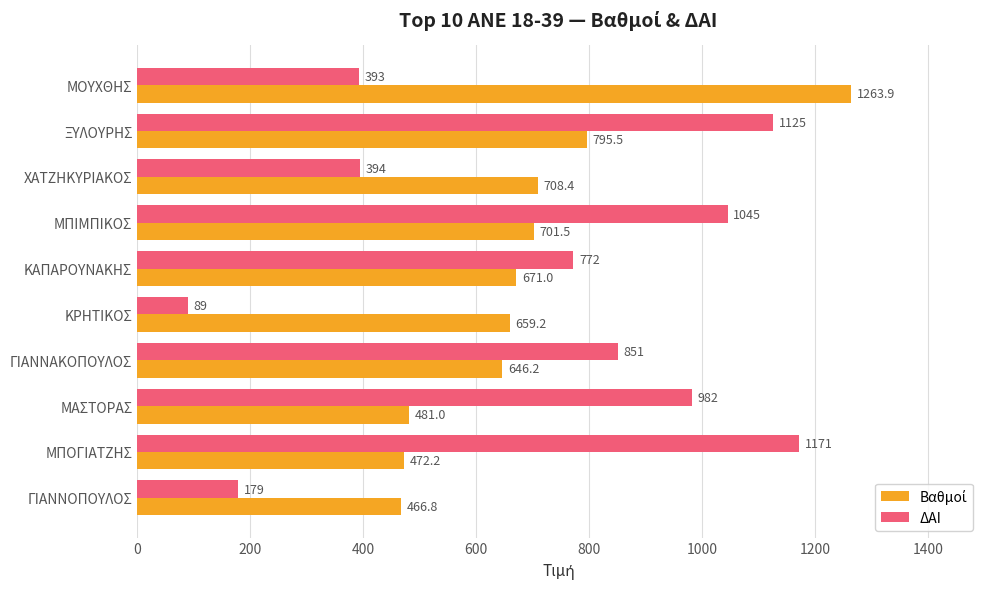

What is the sum of all ΔΑΙ values?

7001.0